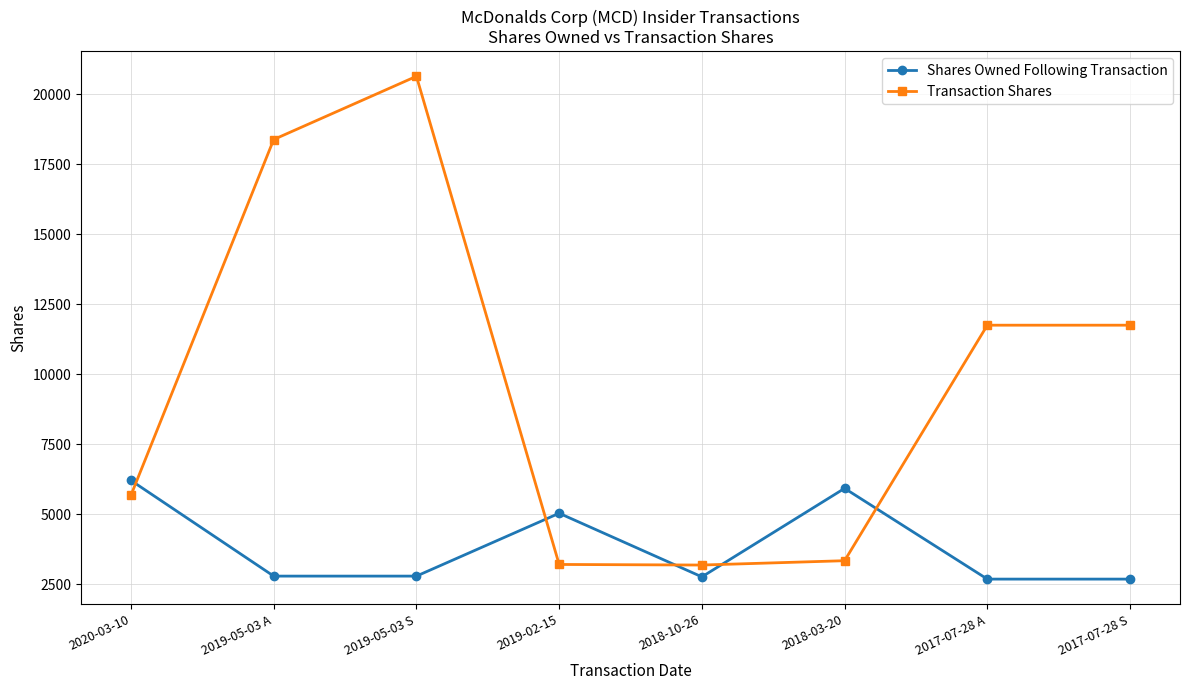

What is the difference between the maximum and minimum values in the Transaction Shares series?

17449